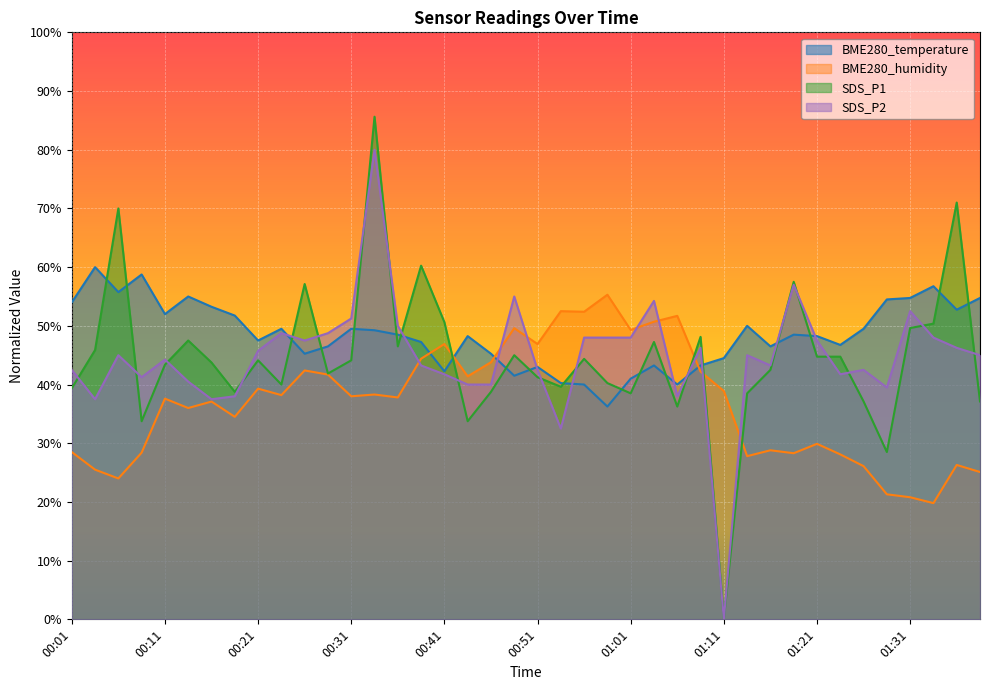

Between which two adjacent categories do BME280_temperature and BME280_humidity first intersect?

00:39 and 00:41